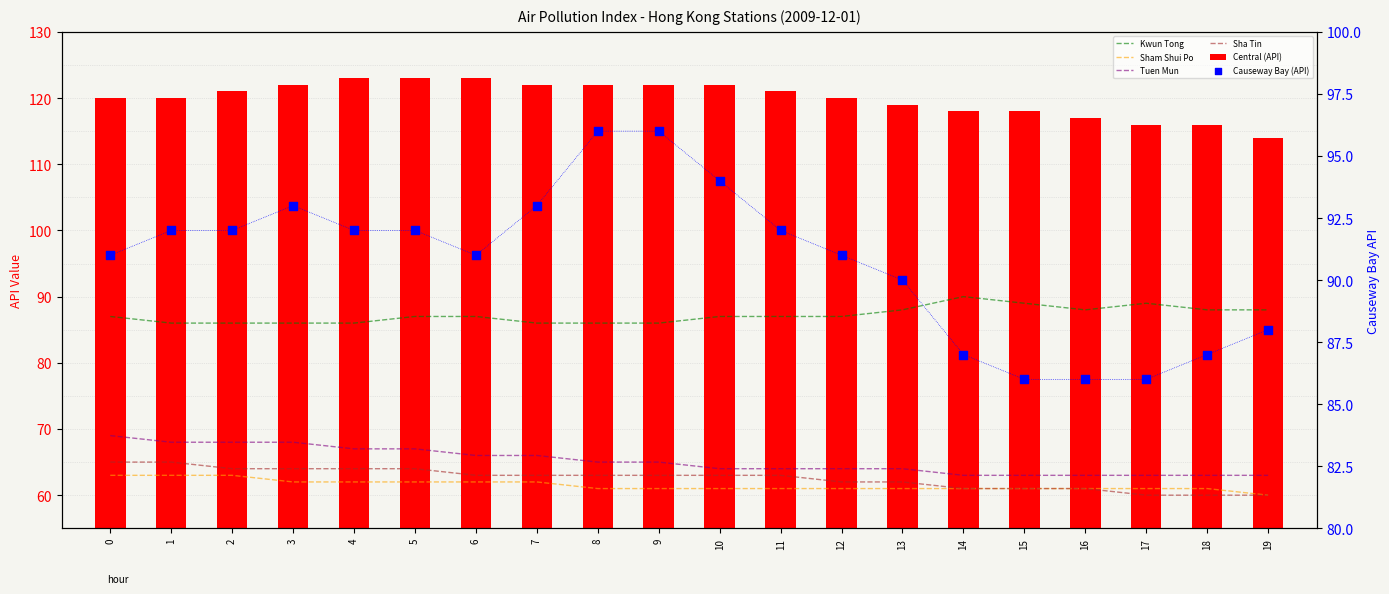

Which series reaches the maximum Y coordinate?

Central (API)